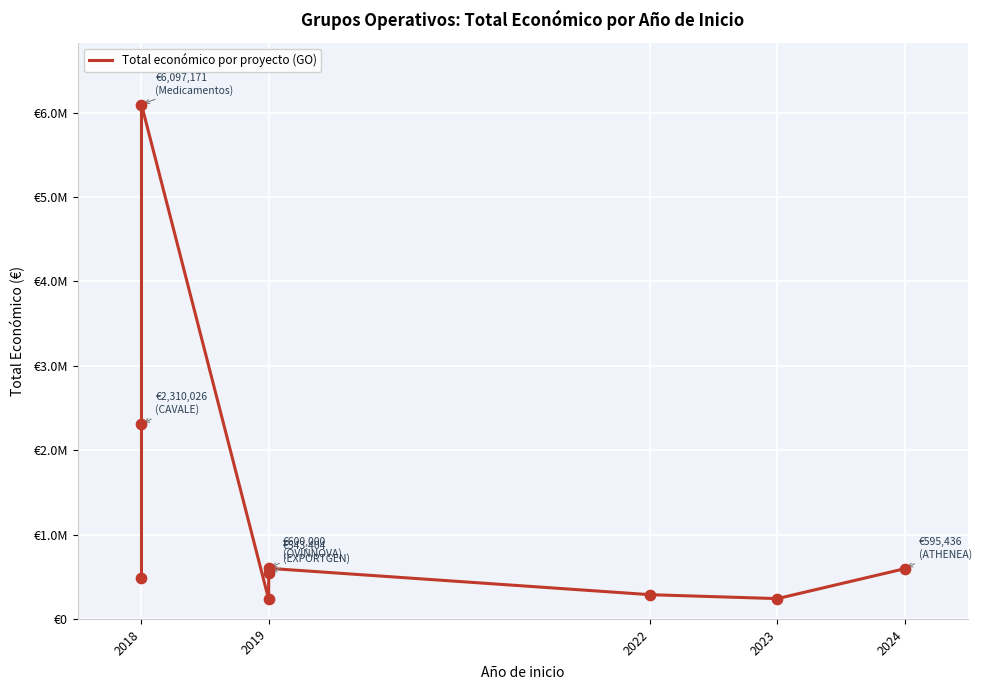

What is the change in value from 2023 to 5?

+367811